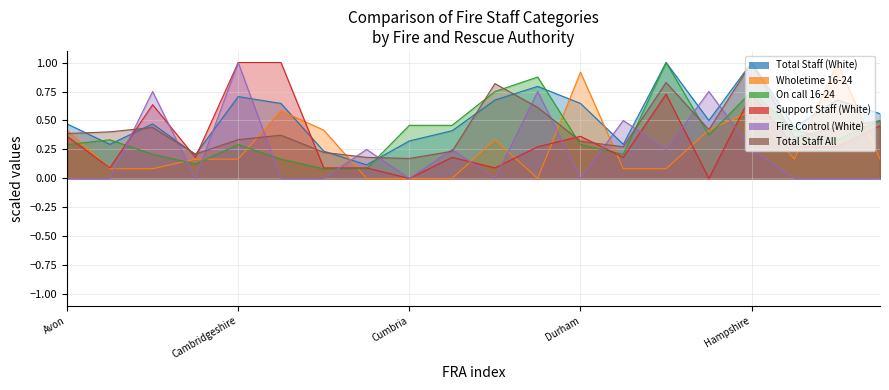

Which series ends up on top after the final intersection of On call 16-24 and Total Staff (White)?

Total Staff (White)